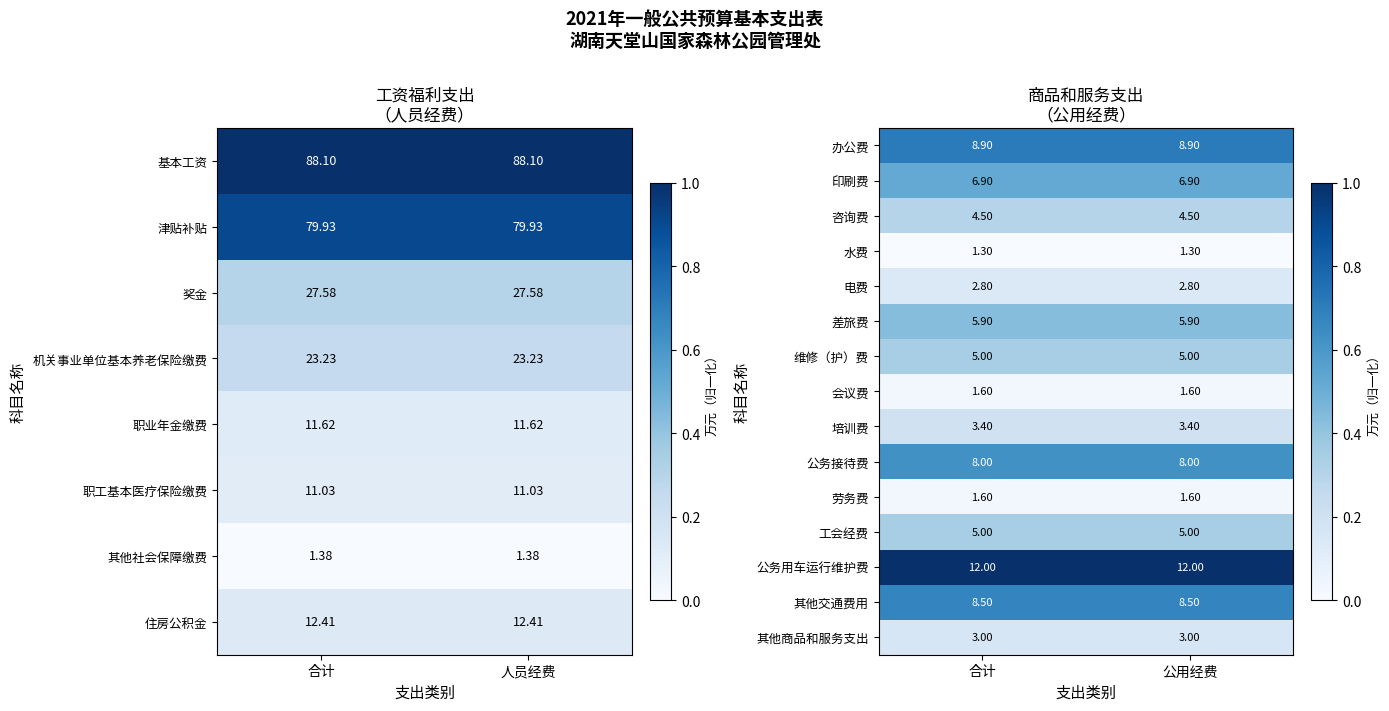

Is the value of 公务接待费 at 公用经费 greater than the value of 培训费 at 公用经费?

Yes